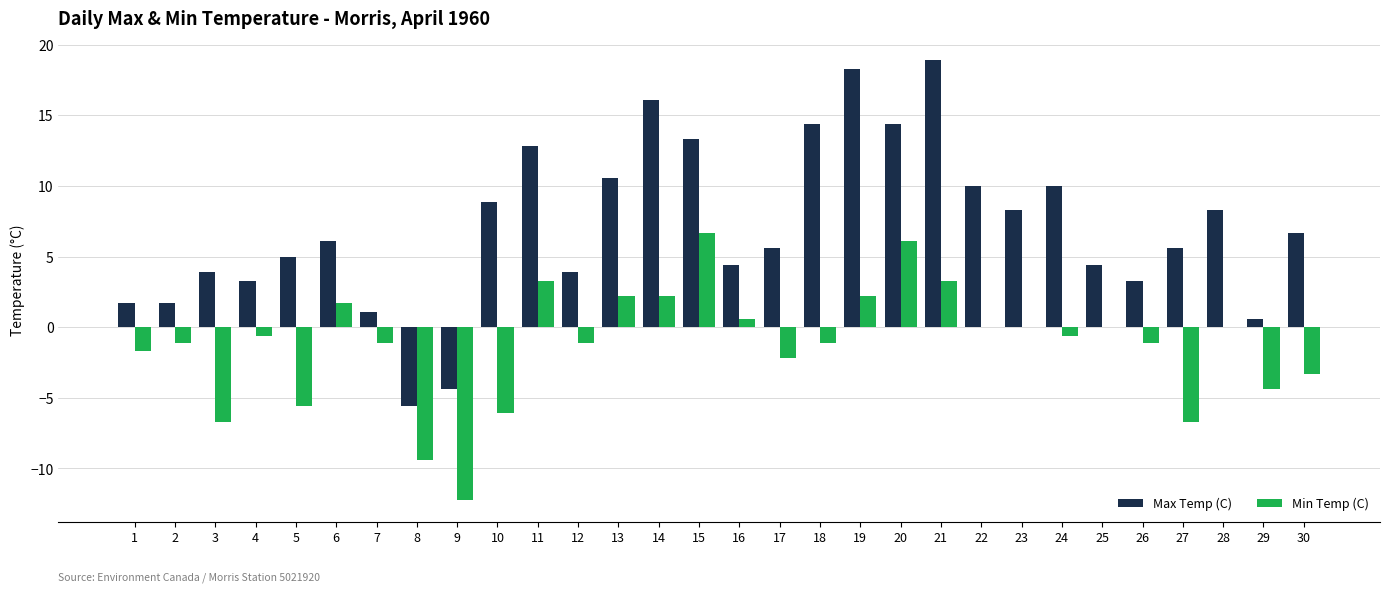

Where does the Min Temp (C) series first go above 0?

6